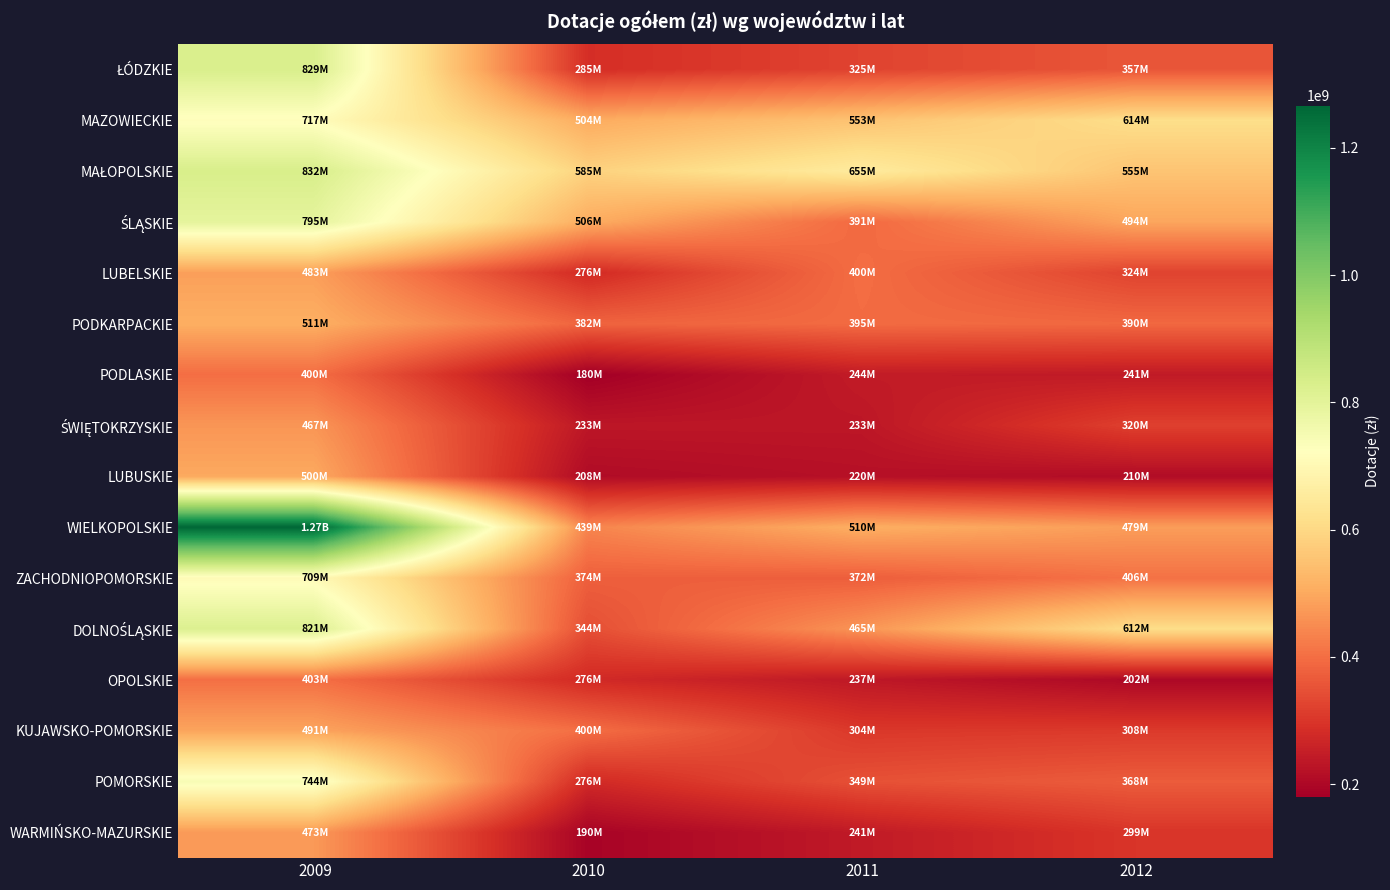

At 2011, list the series in order from largest to smallest.

MAŁOPOLSKIE, MAZOWIECKIE, WIELKOPOLSKIE, DOLNOŚLĄSKIE, LUBELSKIE, PODKARPACKIE, ŚLĄSKIE, ZACHODNIOPOMORSKIE, POMORSKIE, ŁÓDZKIE, KUJAWSKO-POMORSKIE, PODLASKIE, WARMIŃSKO-MAZURSKIE, OPOLSKIE, ŚWIĘTOKRZYSKIE, LUBUSKIE